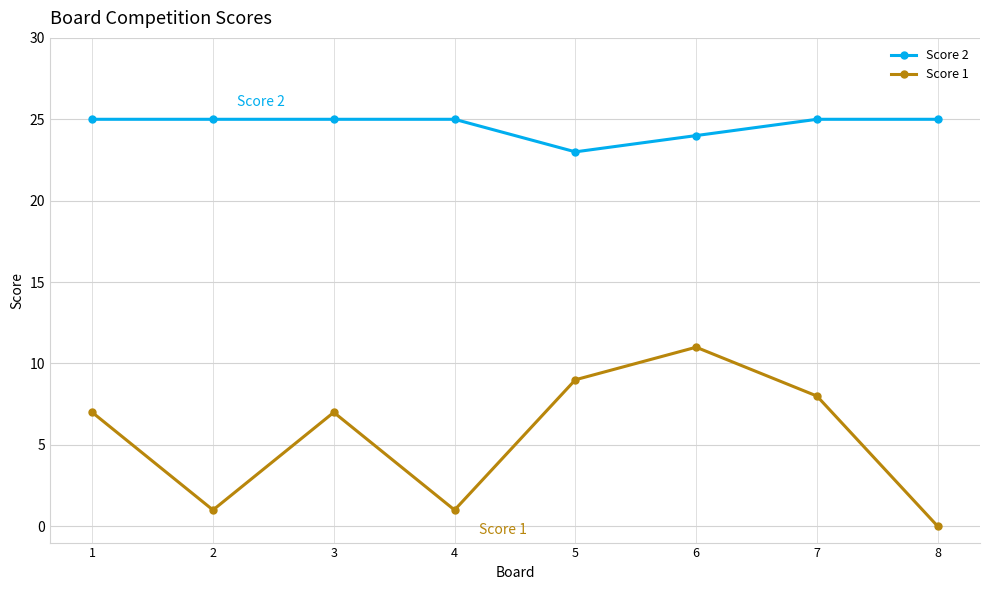

How many interior local valleys does the Score 1 series have?

2